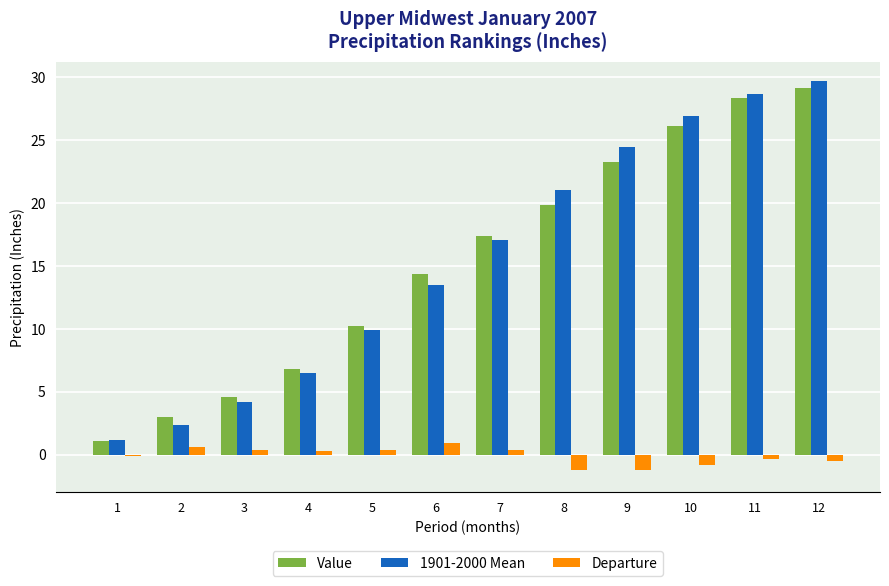

What is the highest value of the Departure series?

0.9